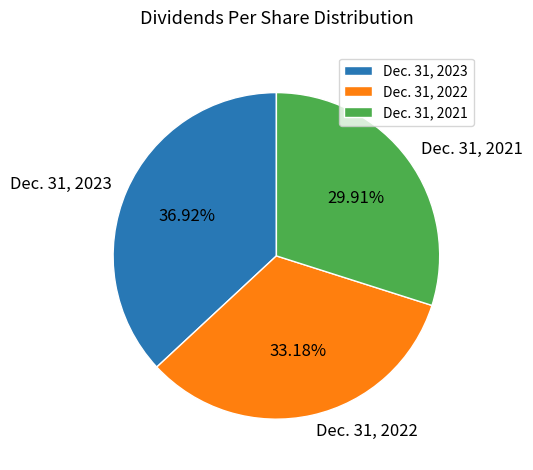

Count the number of slices in the pie.

3